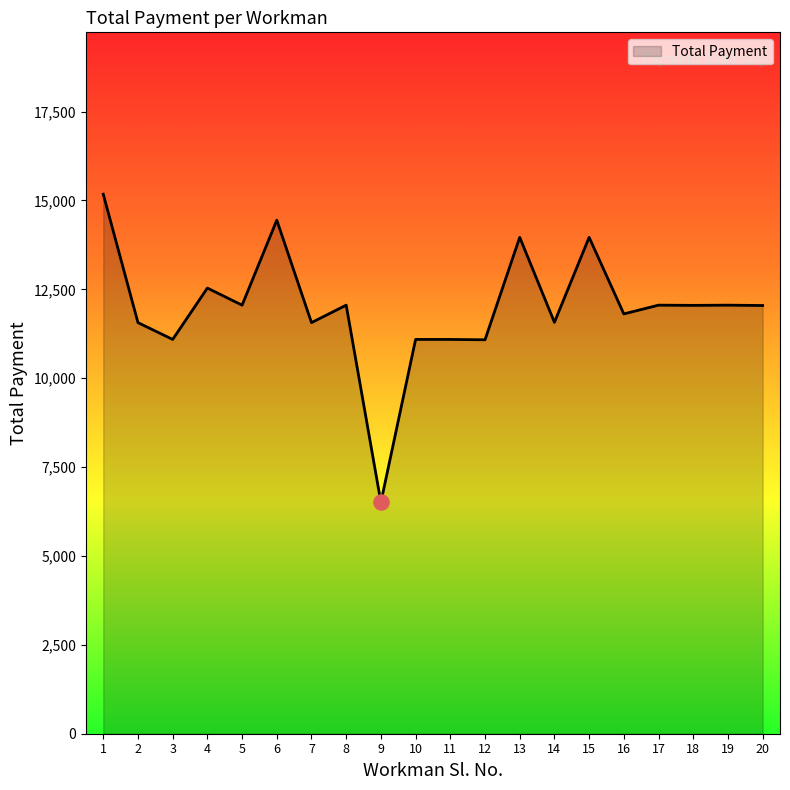

What is the ratio of the value at 10 to the value at 16?

0.9